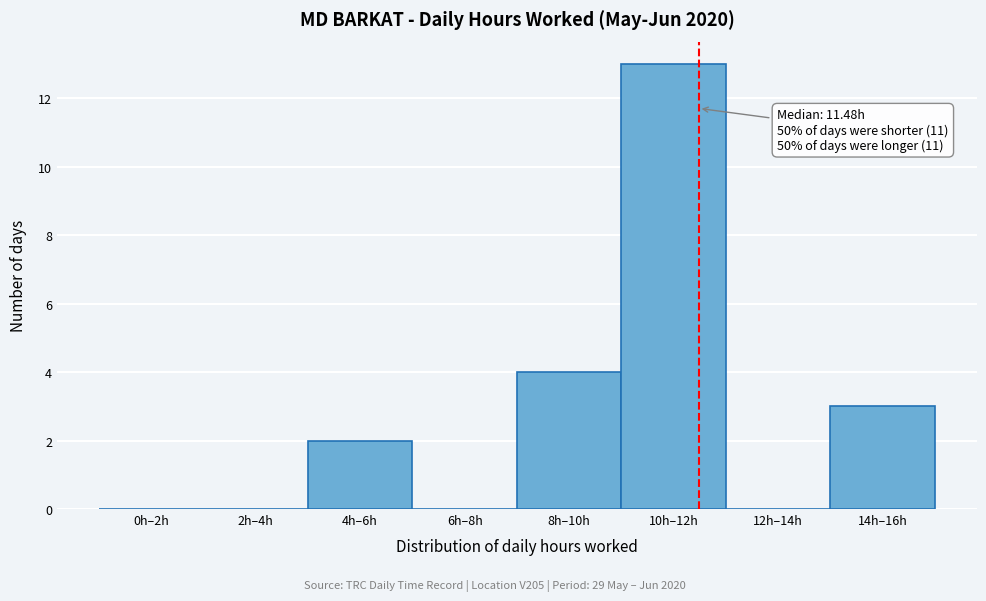

Reading left to right, extract all data points from this chart.

0h–2h=0	2h–4h=0	4h–6h=2	6h–8h=0	8h–10h=4	10h–12h=13	12h–14h=0	14h–16h=3